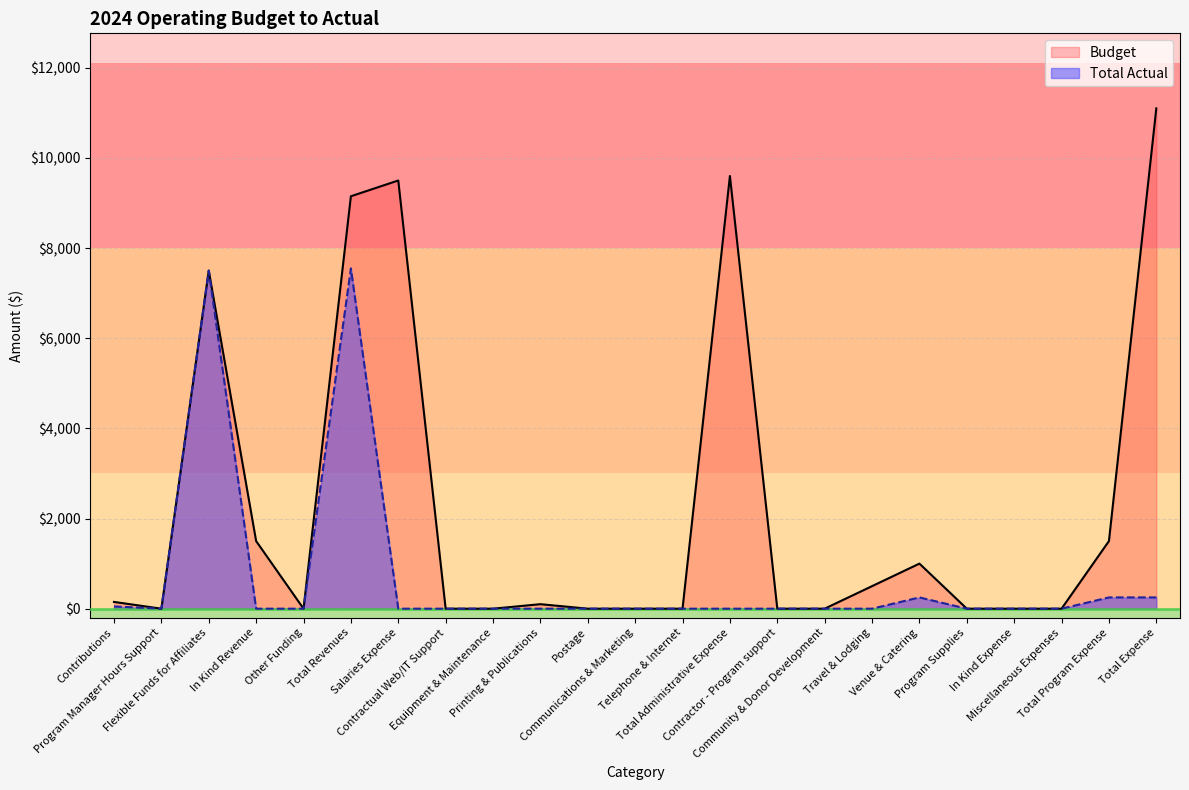

What is the difference between the Budget values at Postage and Printing & Publications?

100